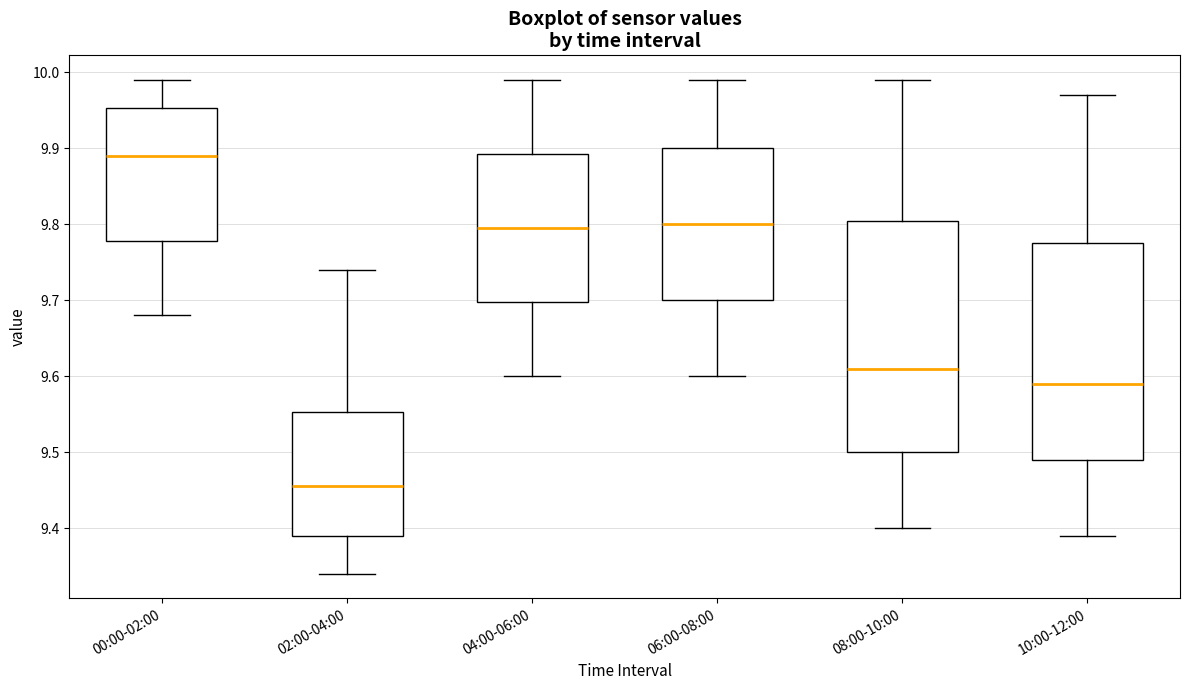

Where is the lower edge of the box for 06:00-08:00 on the y-axis? The values are not printed on the chart, so give them approximately, as read against the axis.

9.70